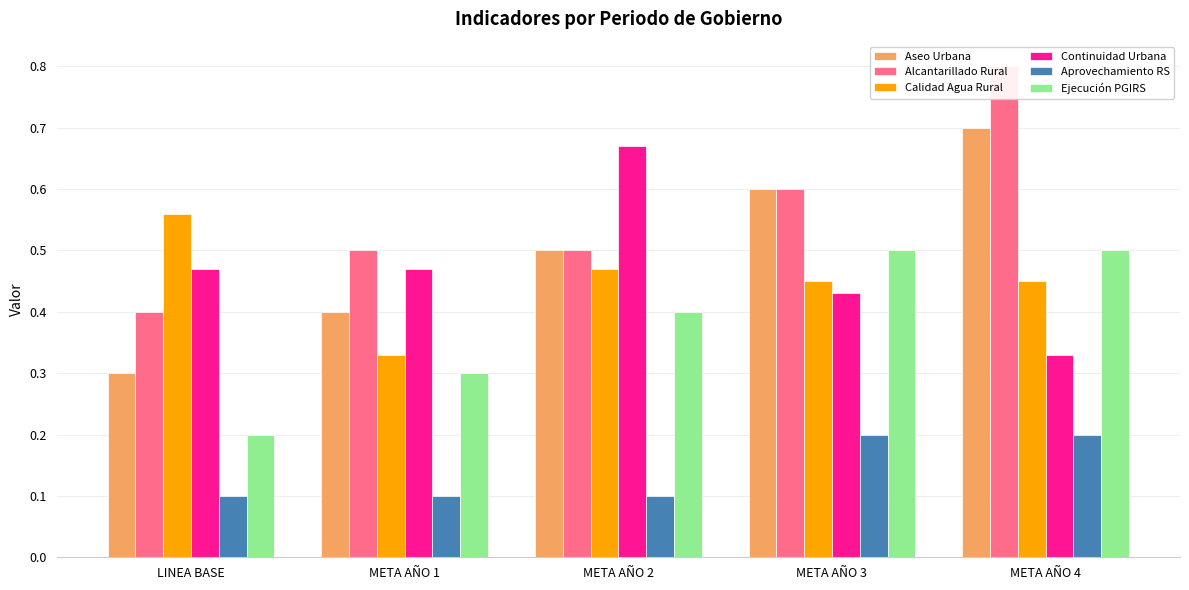

Which series has the largest range (max minus min)?

COBERTURA ALCANTARILLADO RURAL (%)